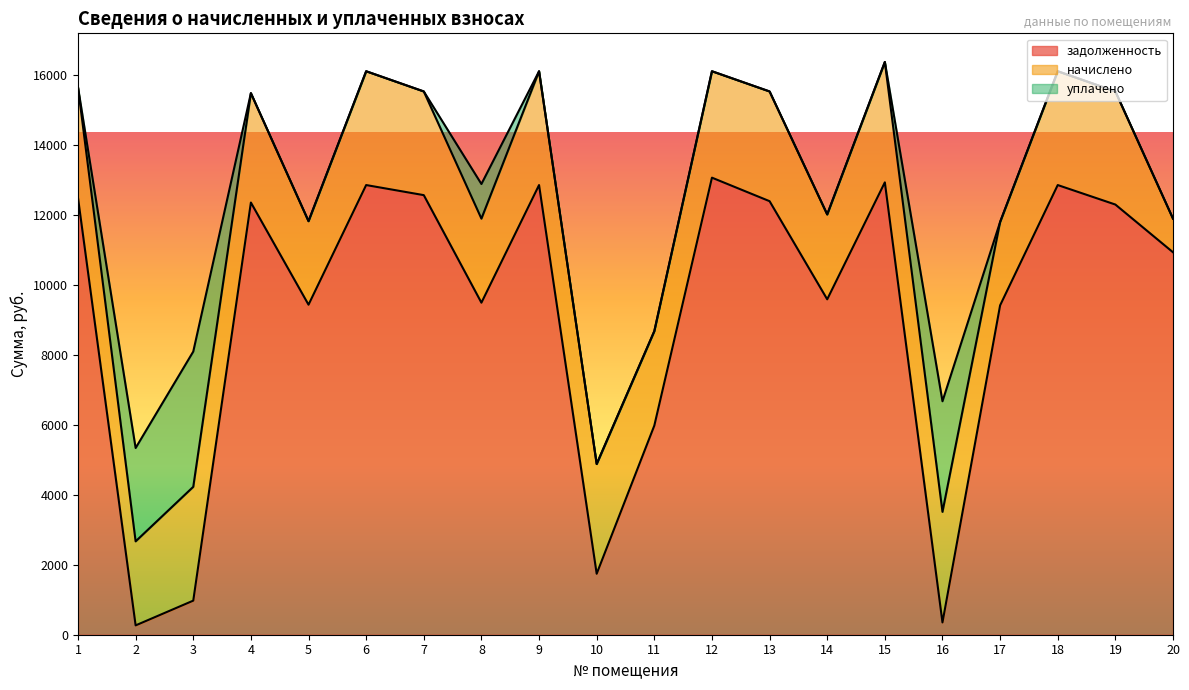

How many lines are shown in the chart?

3